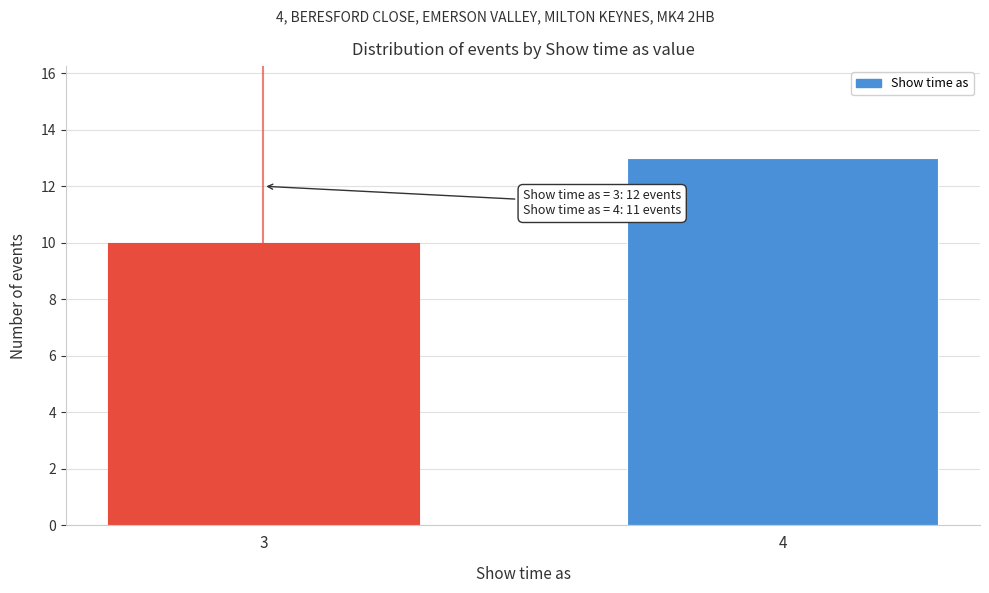

Reading left to right, extract all data points from this chart.

10	13